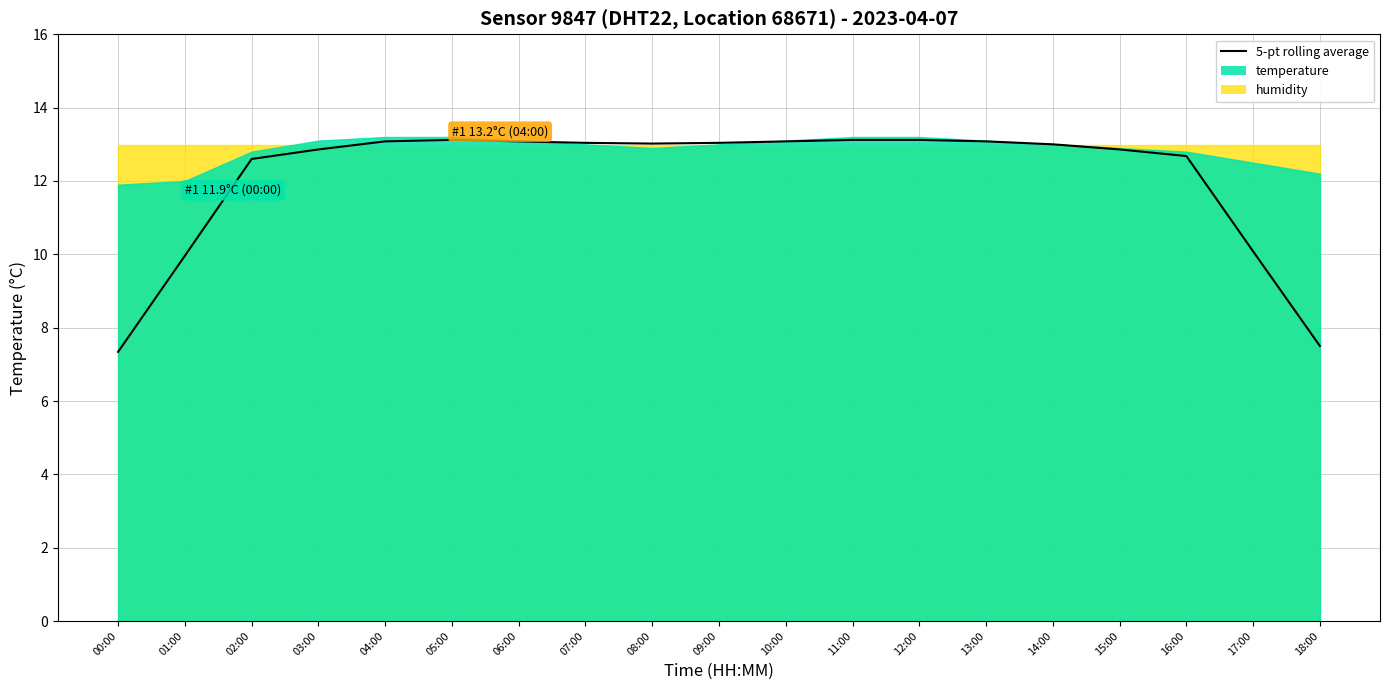

Between 07:00 and 00:00, which is larger?

07:00